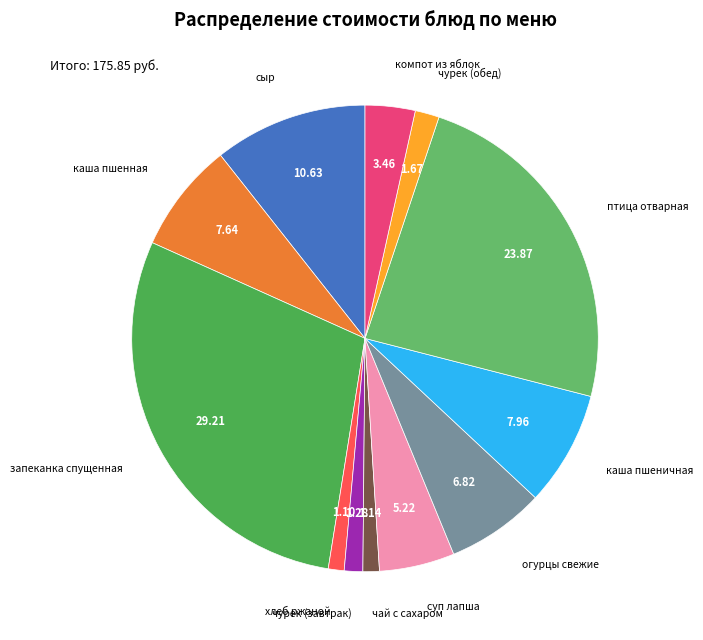

How many segments does this pie chart have?

12